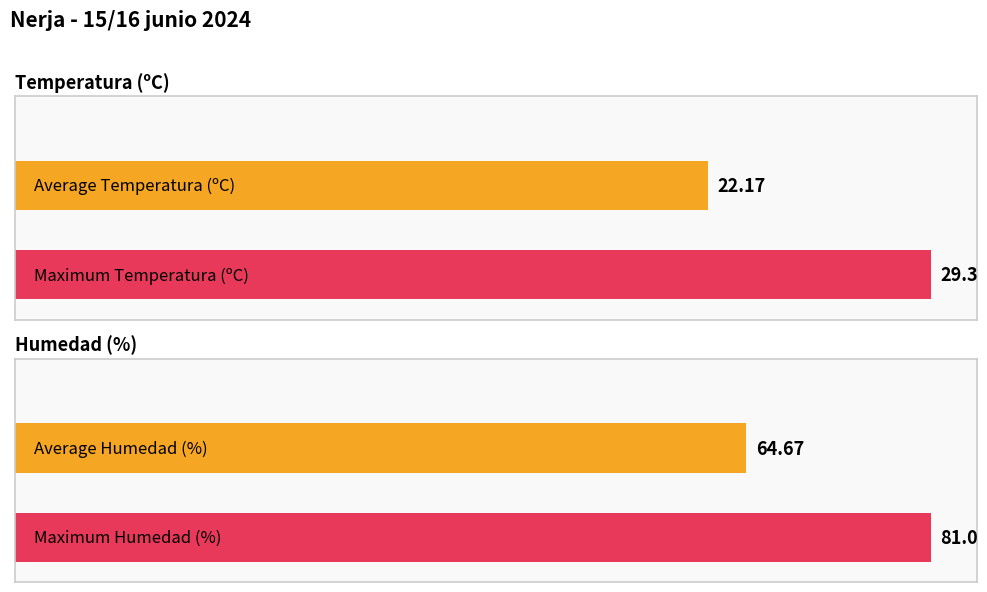

Which series has the largest range (max minus min)?

Humedad (%)